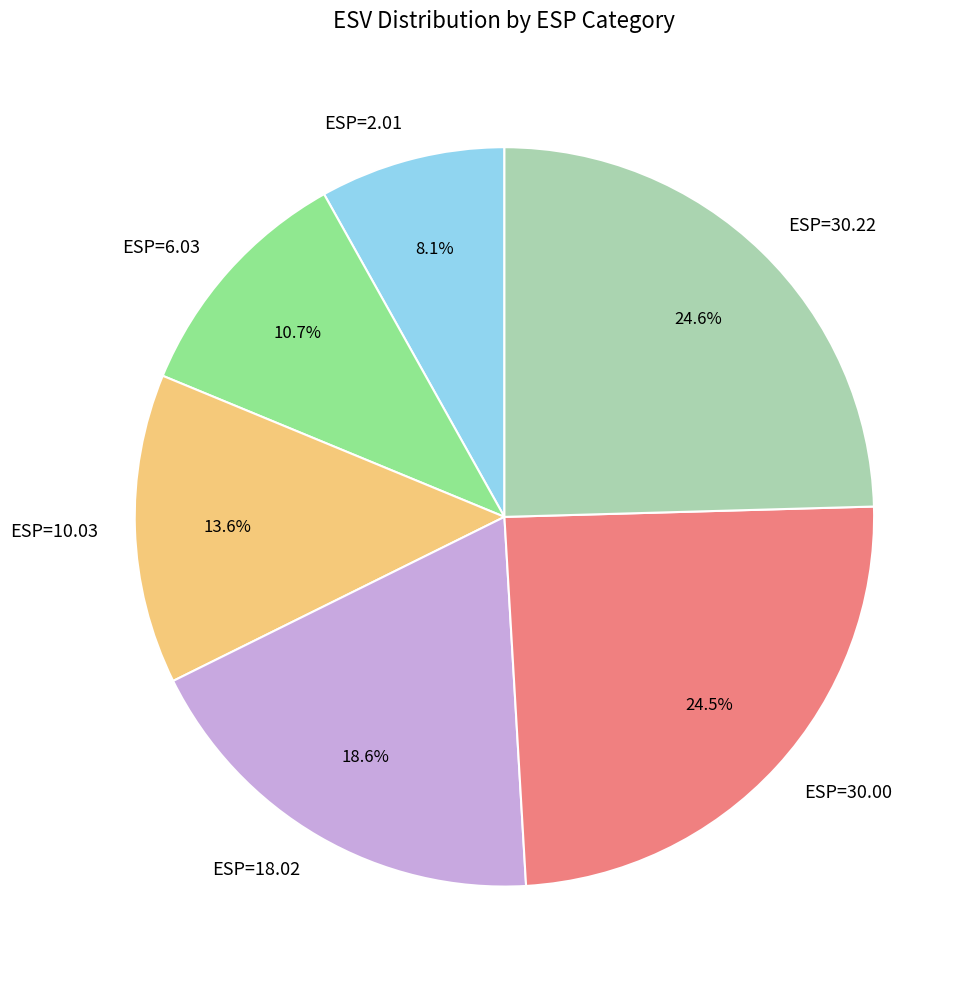

Which category has the smallest portion of the pie?

ESP=2.01